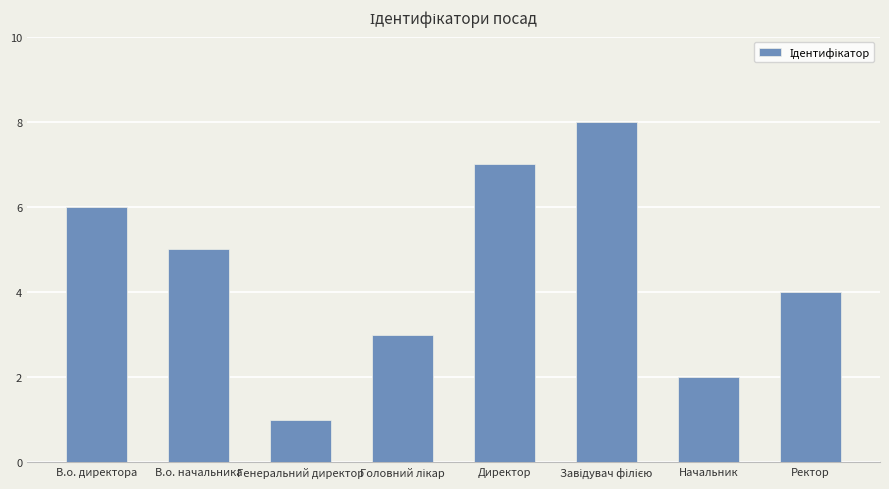

Is it true that the value at Генеральний директор is 1?

True